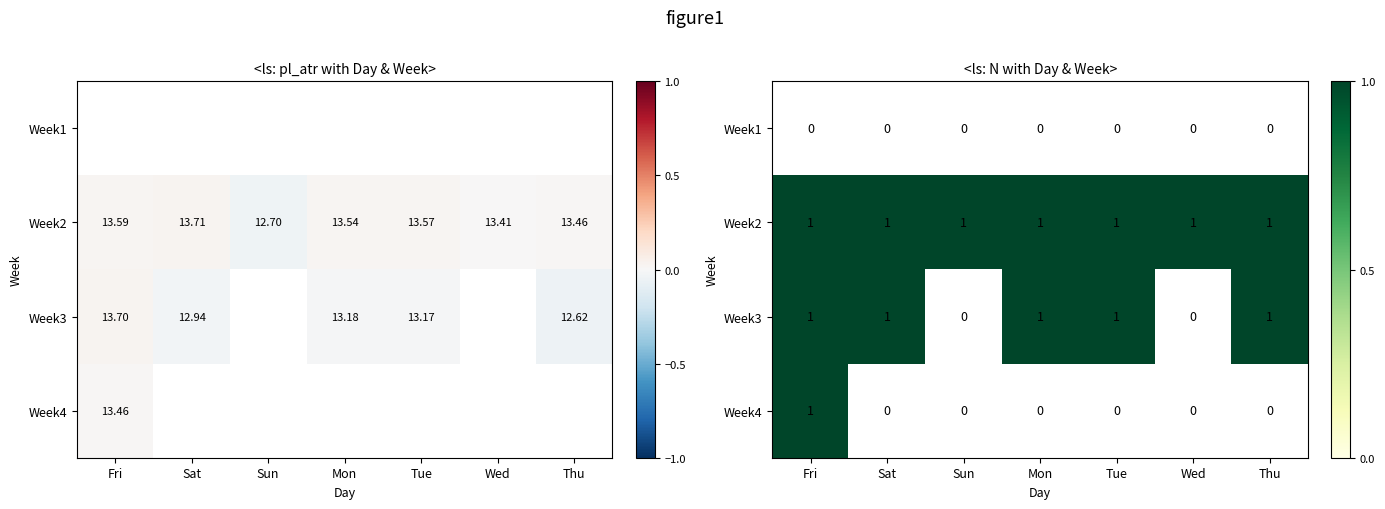

Count the number of data series in this chart.

4